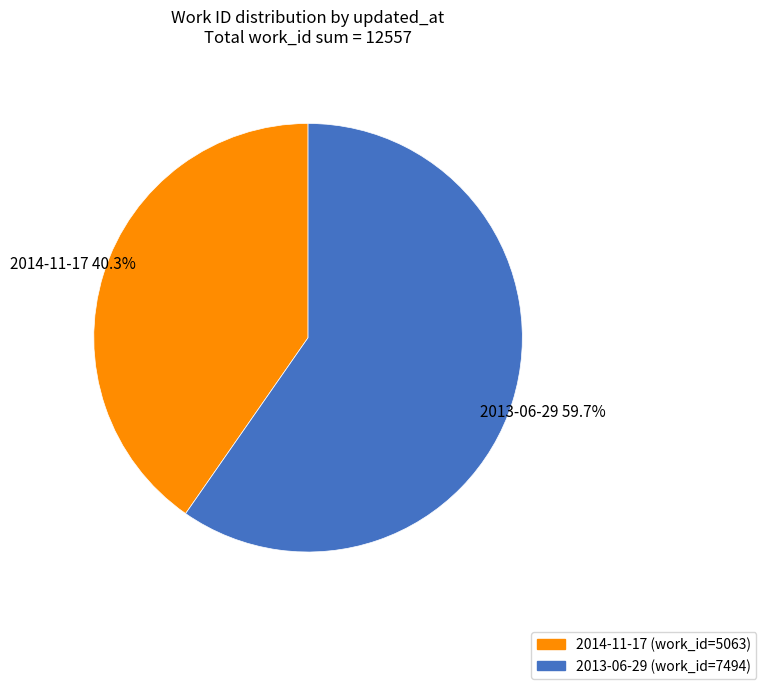

To the nearest percent, what is the difference between the 2013-06-29 and 2014-11-17 slice percentages?

19%